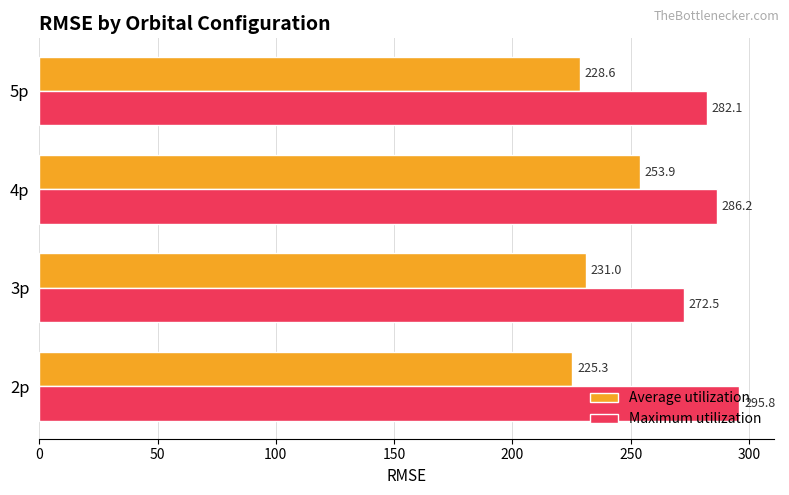

Which series has the widest spread of values?

Average utilization